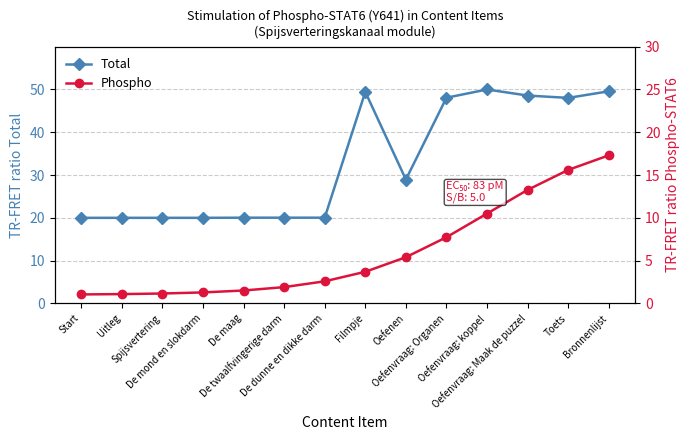

Is it true that Total equals 16.4 at Bronnenlijst?

False